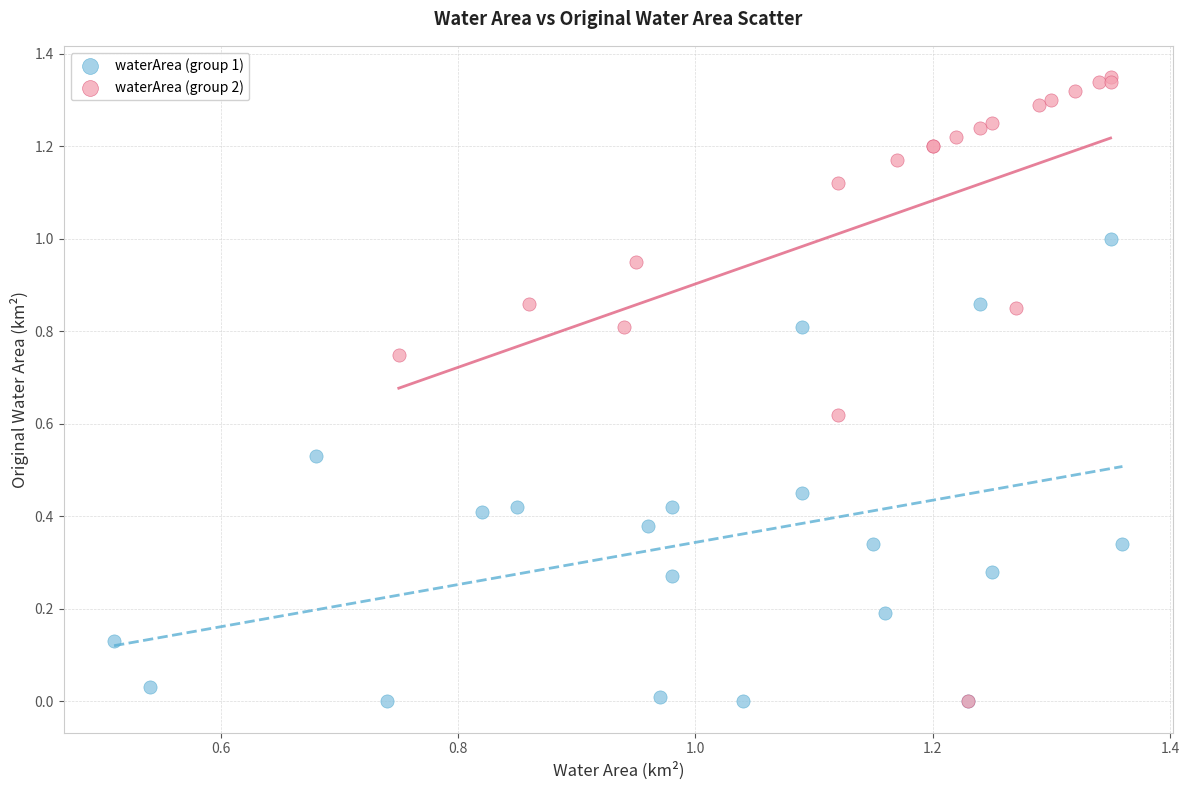

Which series has the widest spread of Y values?

waterArea (group 2)